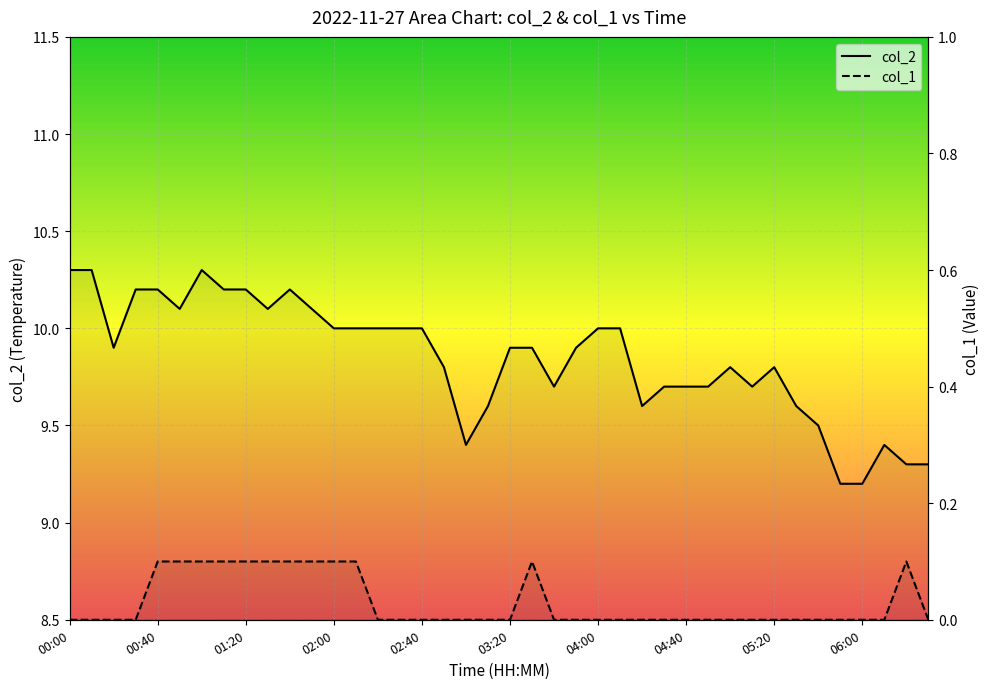

How many series are shown in this chart?

2